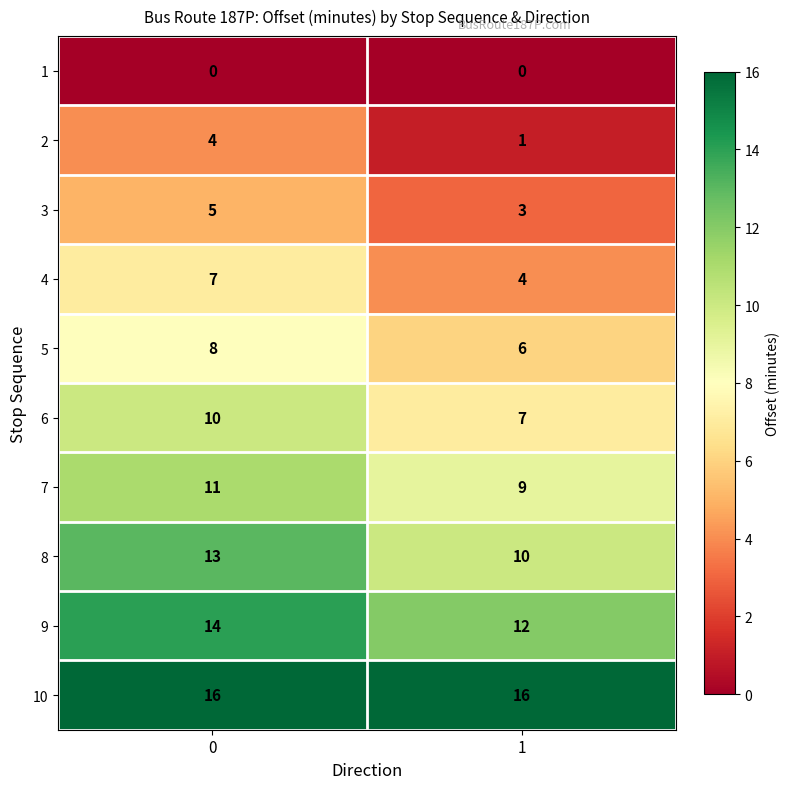

Reading left to right, what are all the values shown in this chart?

1: 0=0	1=0
2: 0=4	1=1
3: 0=5	1=3
4: 0=7	1=4
5: 0=8	1=6
6: 0=10	1=7
7: 0=11	1=9
8: 0=13	1=10
9: 0=14	1=12
10: 0=16	1=16